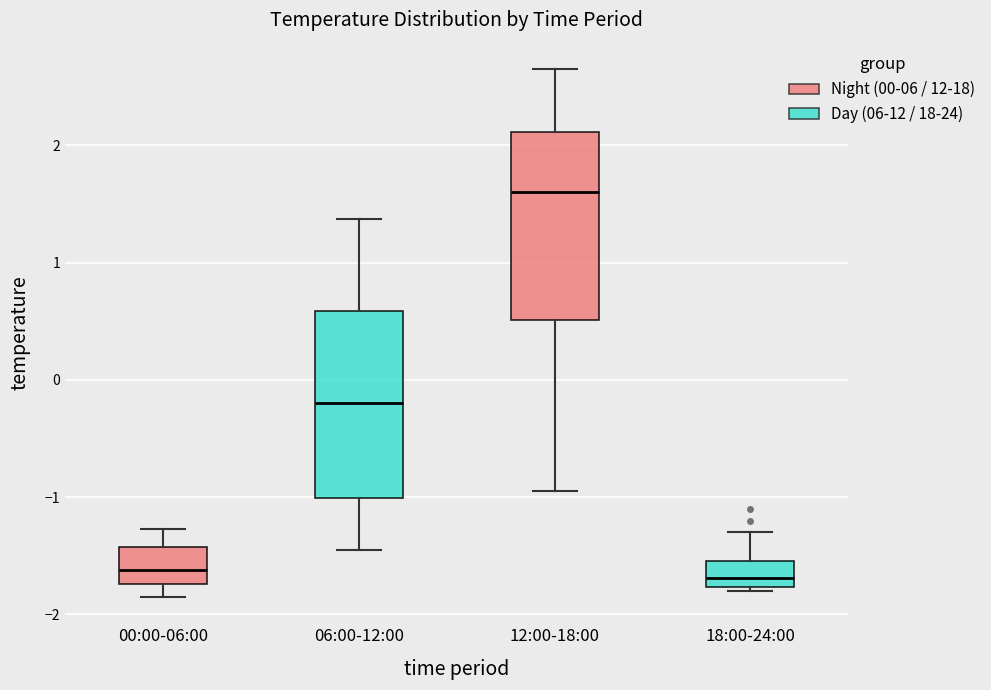

Reading left to right, transcribe this box plot: for each box, give where its median line is, the range the box spans, and where its two whiskers end, as read against the y-axis. The values are not printed on the chart, so give them approximately, as read against the axis.

00:00-06:00: median -1.6, box -1.7 to -1.4, whiskers -1.8 to -1.3
06:00-12:00: median -0.2, box -1.0 to 0.6, whiskers -1.4 to 1.4
12:00-18:00: median 1.6, box 0.5 to 2.1, whiskers -0.9 to 2.7
18:00-24:00: median -1.7, box -1.8 to -1.5, whiskers -1.8 (just below the box's lower edge) to -1.3